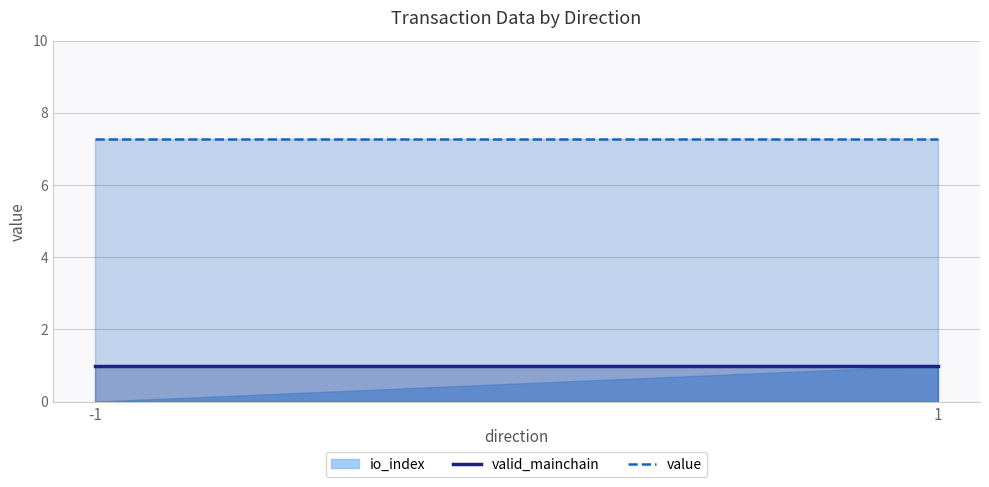

How many lines are shown in the chart?

2